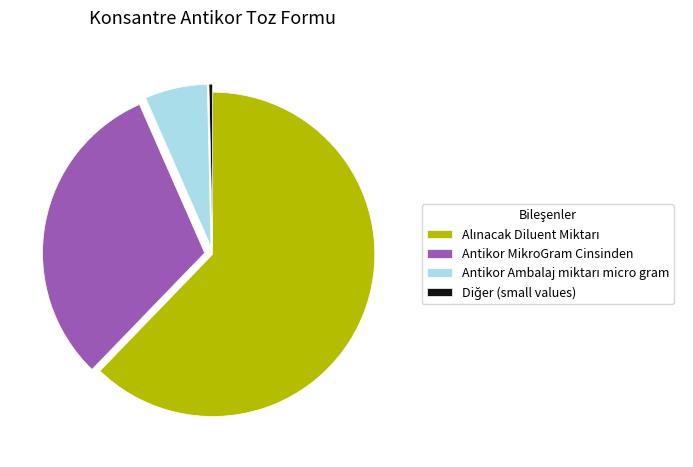

Is there any slice that represents more than half of the pie?

Yes